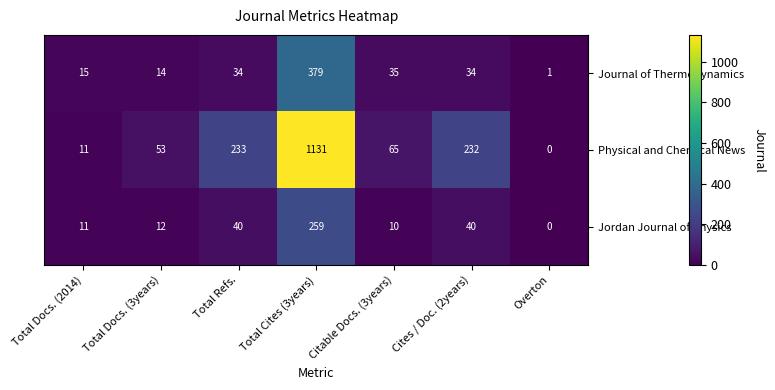

What is the difference between the second highest and minimum values in the Journal of Thermodynamics series?

34